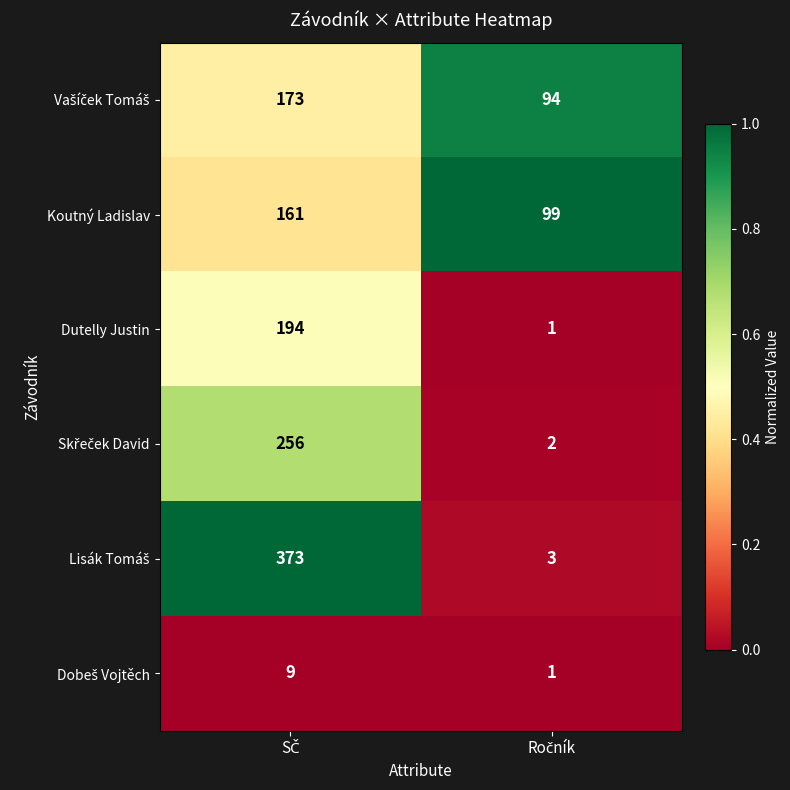

What is the maximum value shown in the chart?

373